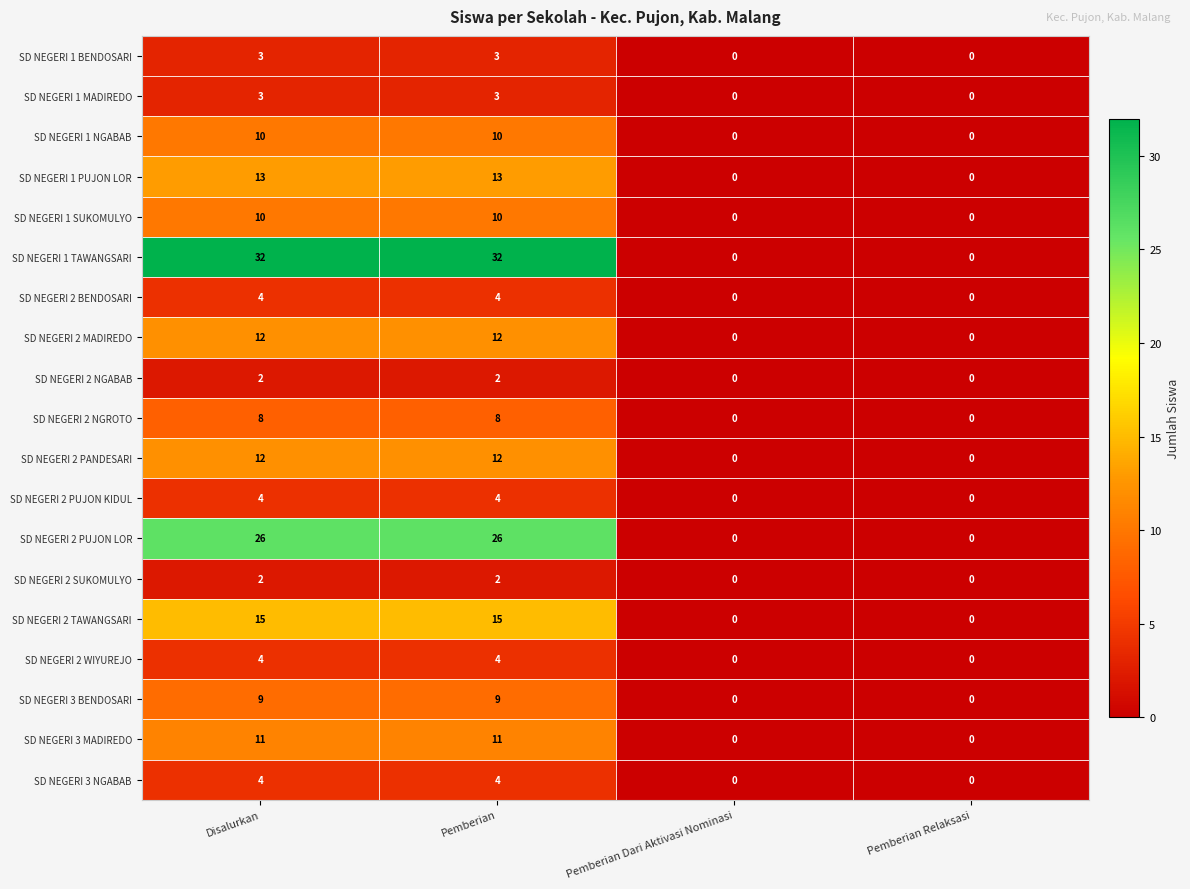

What is the sum of the SD NEGERI 1 TAWANGSARI values at Disalurkan and Pemberian?

64